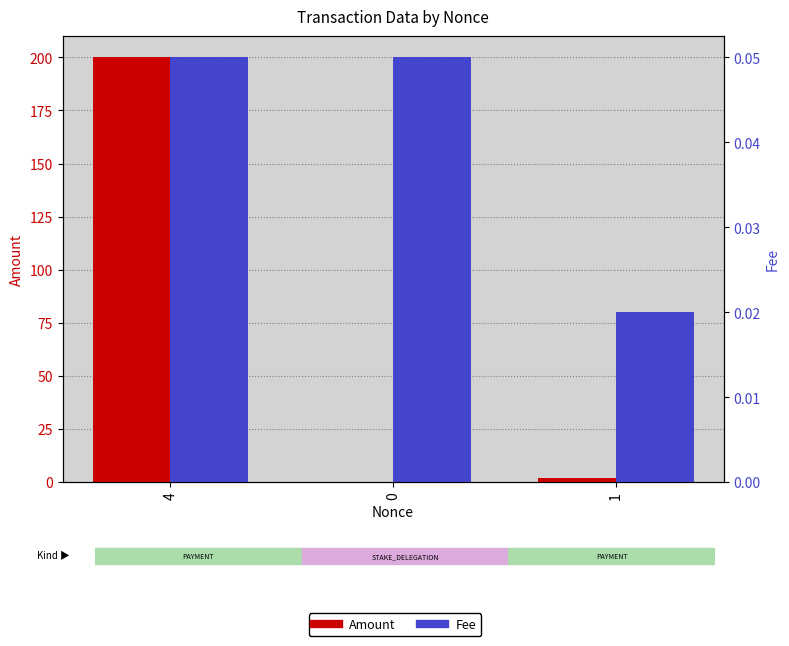

At which label is Fee closest to 0?

1